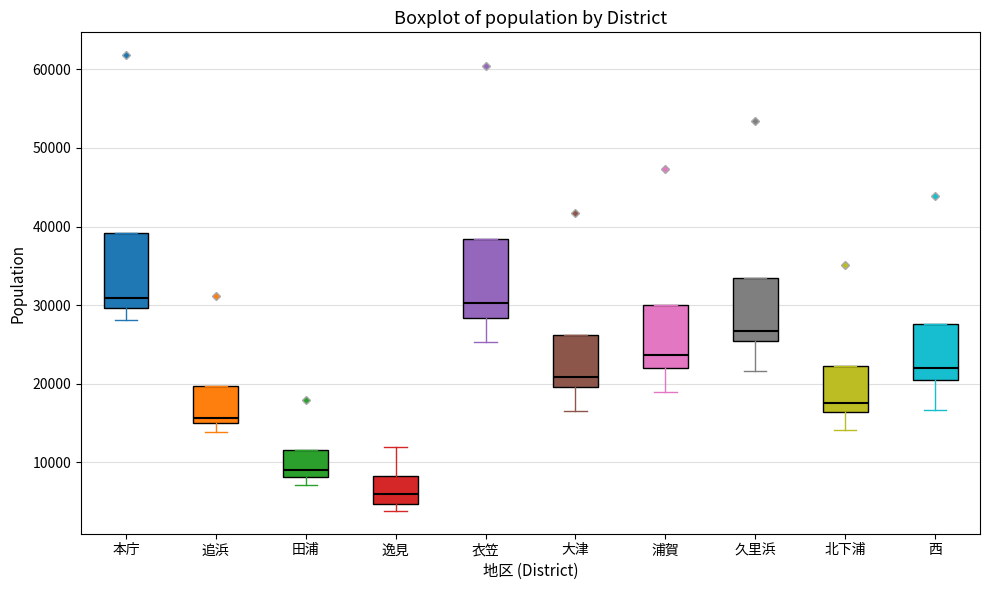

Which box has the lowest median line?

逸見